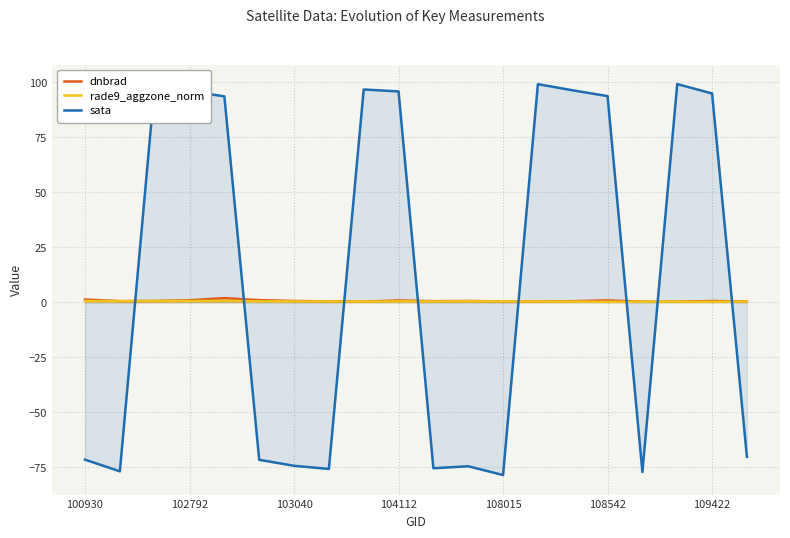

What is the greatest value displayed?

99.2